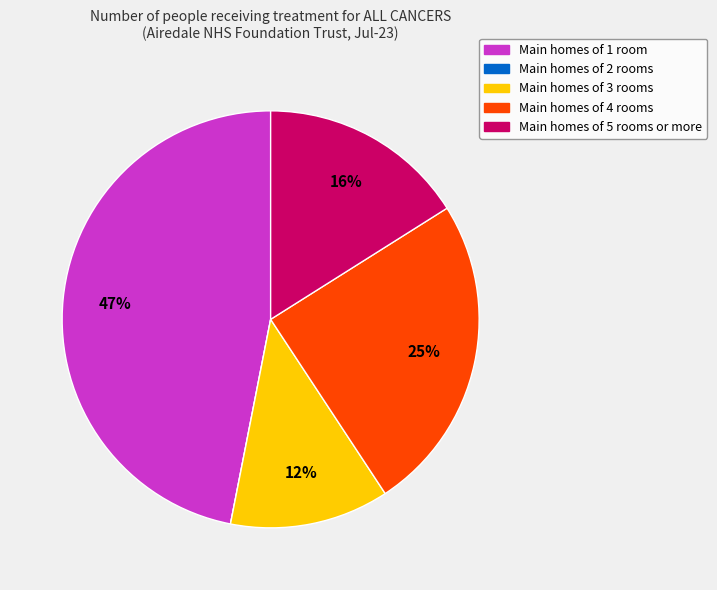

Does any single category account for the majority?

No